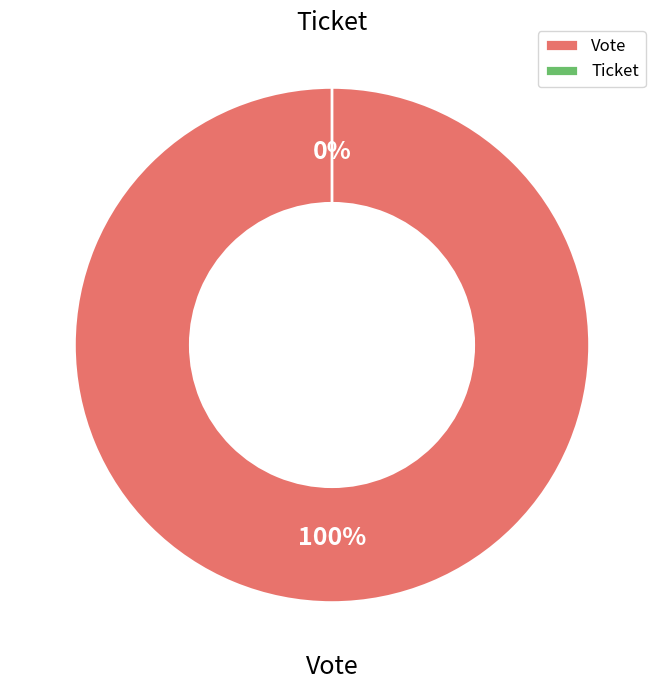

Which slice is the largest?

Vote